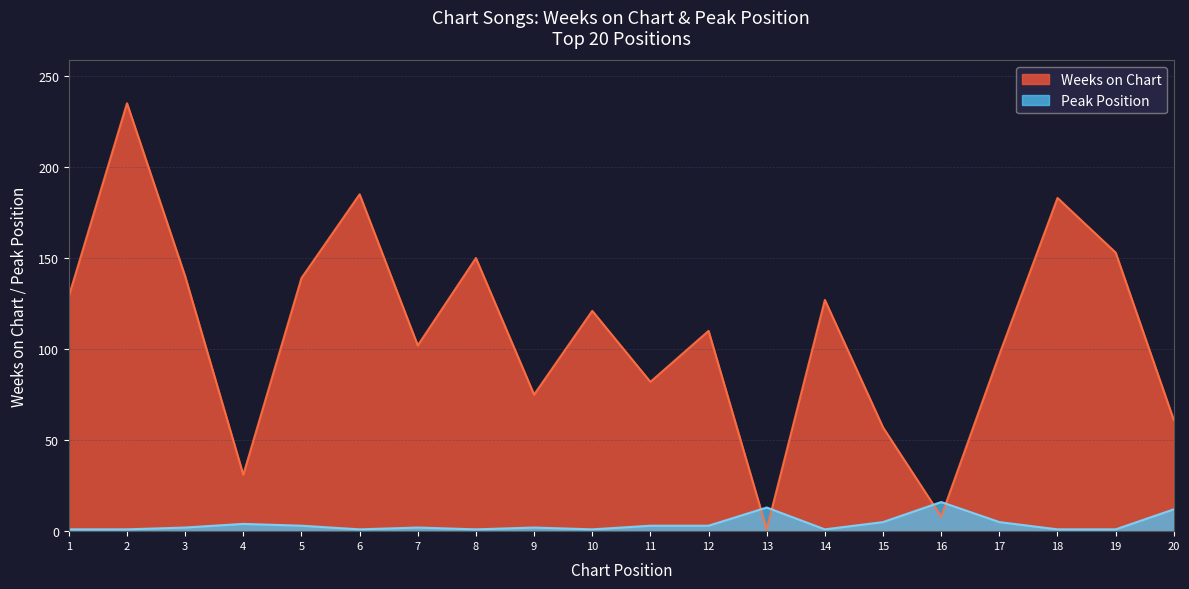

Which series has the largest total across all categories?

Weeks on Chart